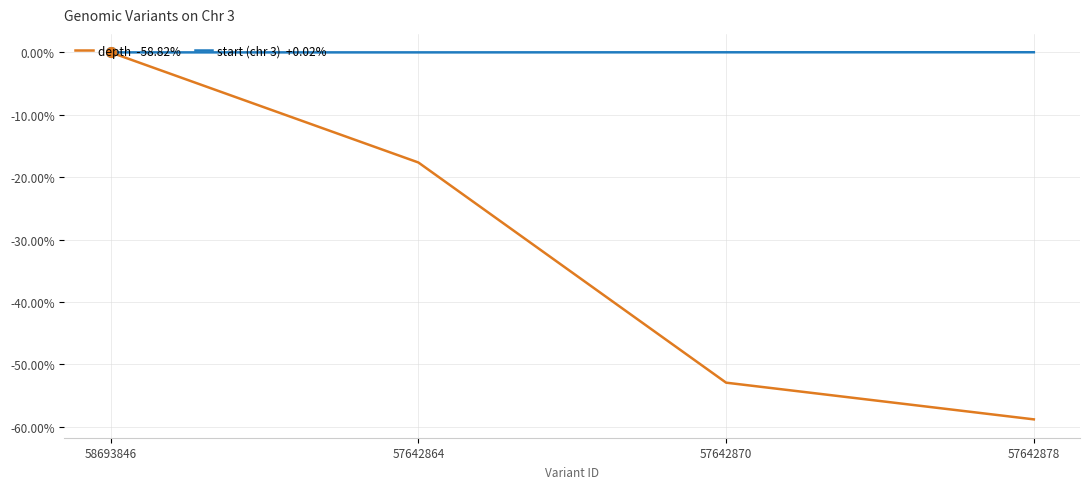

How many lines are shown in the chart?

2